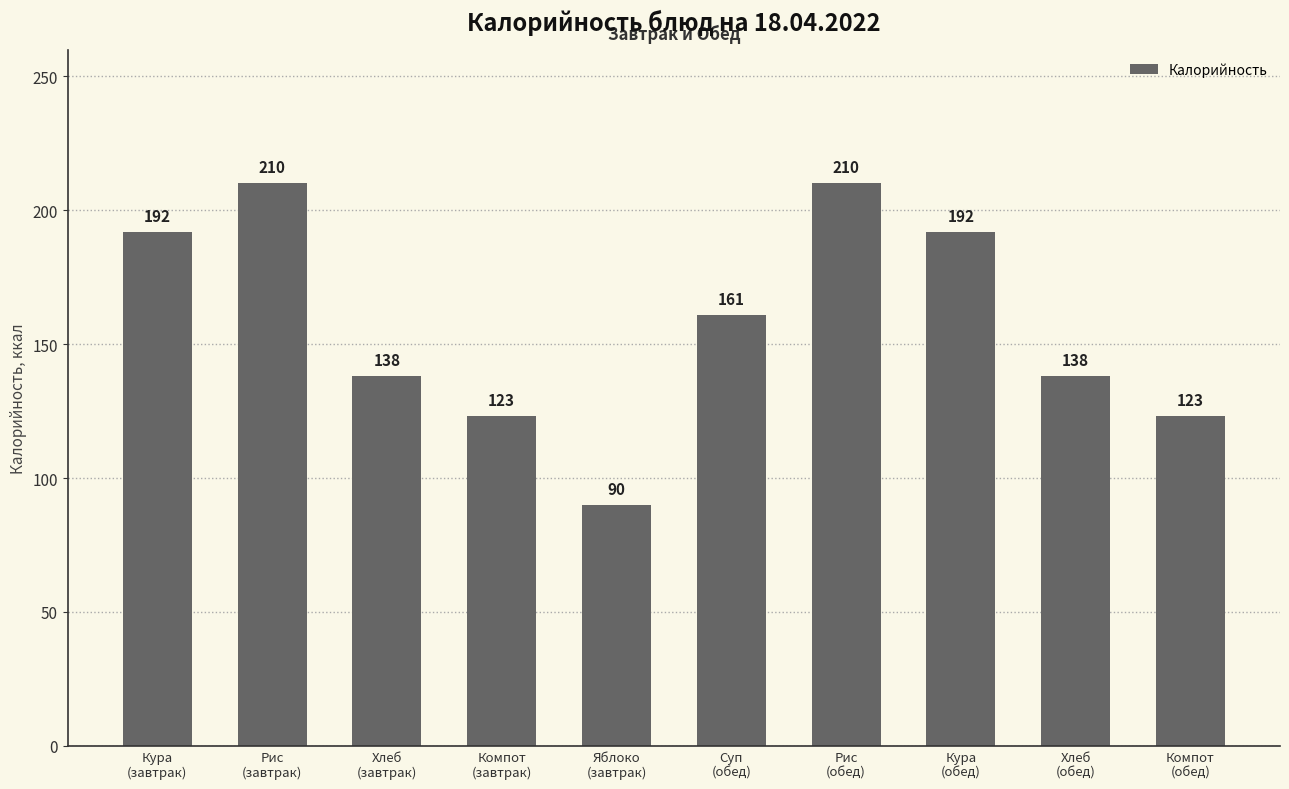

What is the smallest value displayed?

90